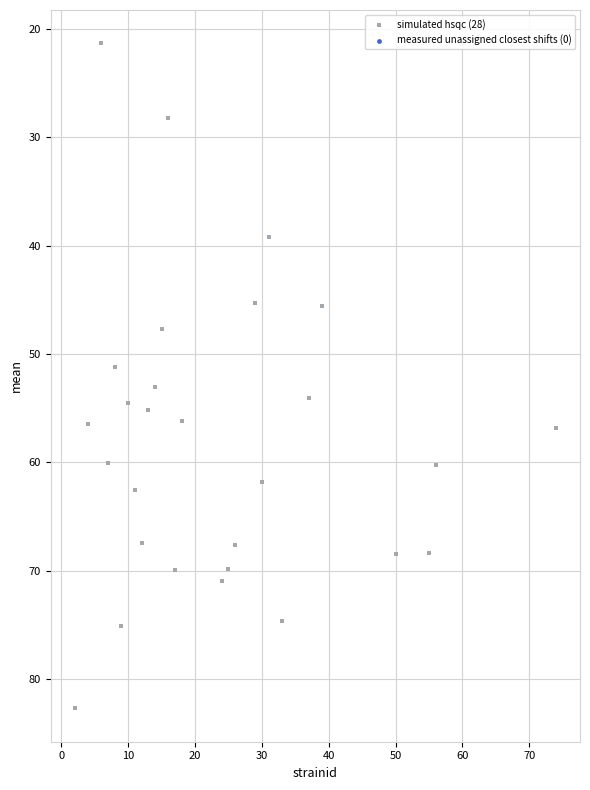

What is the range of Y values (max minus min)?

61.4